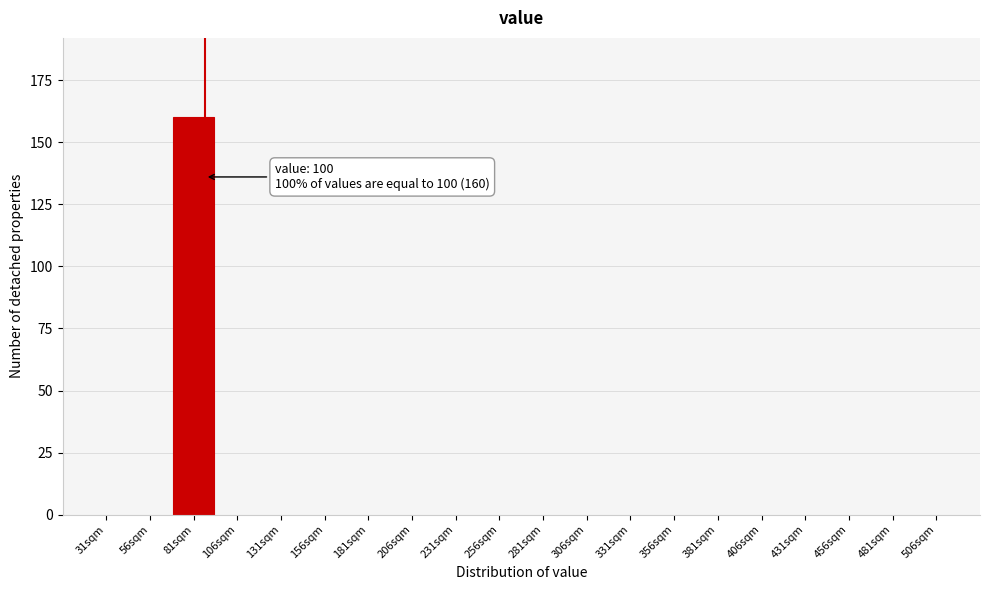

Reading left to right, transcribe all the data shown in this chart.

31sqm=0	56sqm=0	81sqm=160	106sqm=0	131sqm=0	156sqm=0	181sqm=0	206sqm=0	231sqm=0	256sqm=0	281sqm=0	306sqm=0	331sqm=0	356sqm=0	381sqm=0	406sqm=0	431sqm=0	456sqm=0	481sqm=0	506sqm=0